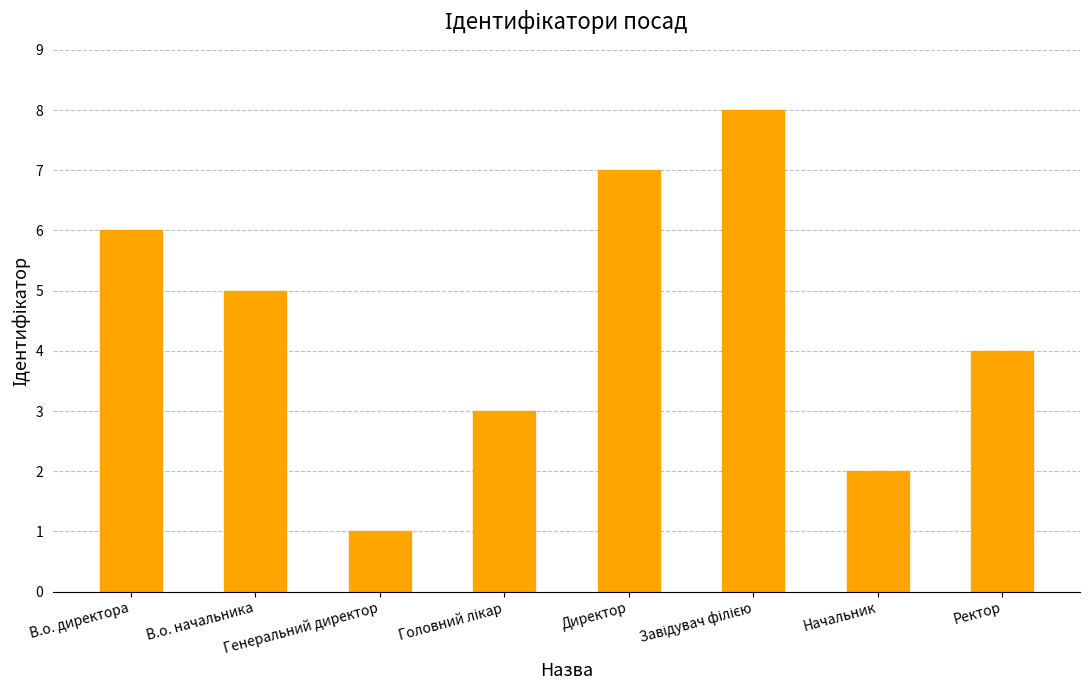

What position from the left is Начальник?

7